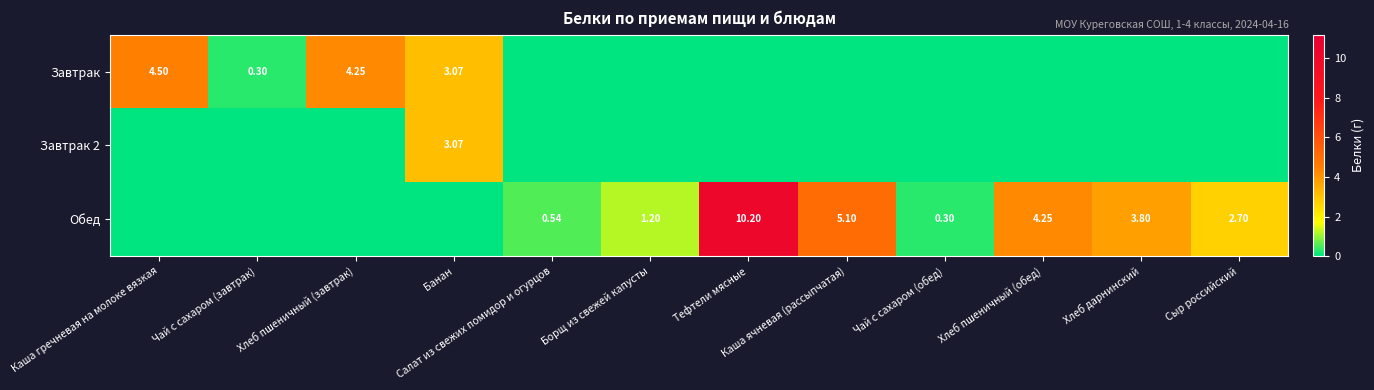

Between Хлеб пшеничный (завтрак) and Тефтели мясные, which series saw the biggest shift?

Обед